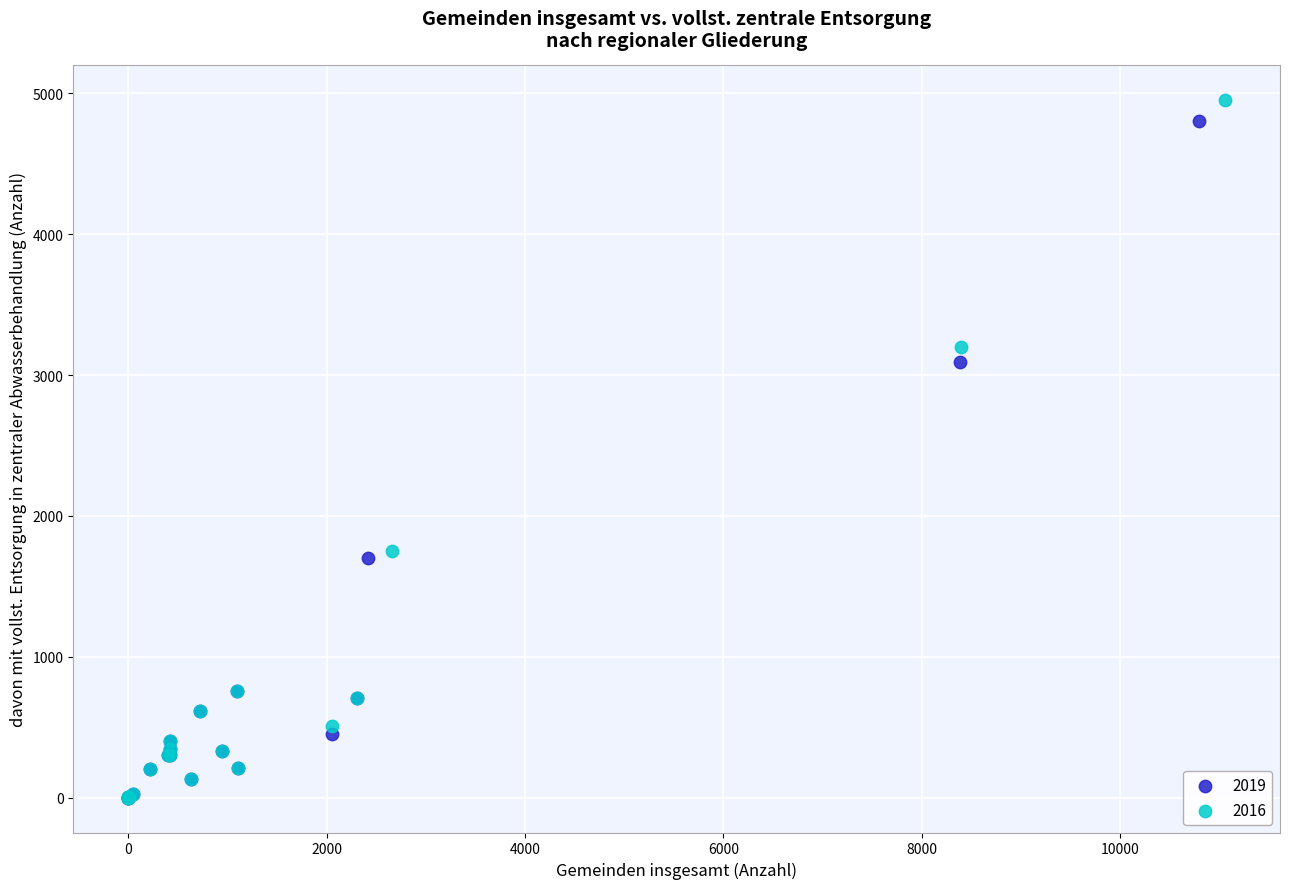

Which series has the largest Y range (max minus min)?

2016